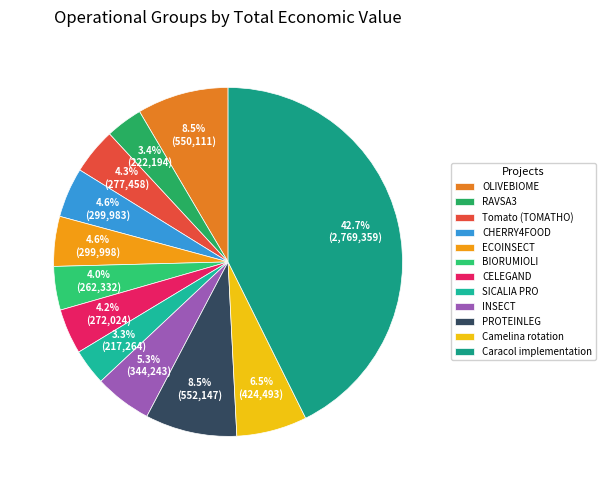

True or false: SICALIA PRO accounts for 17% of the total.

False